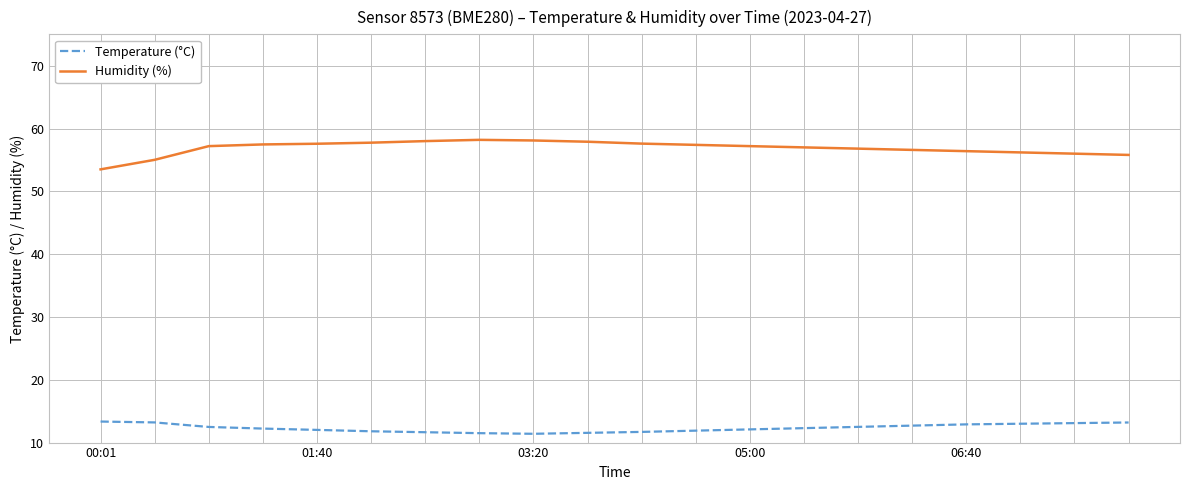

Which series has the largest total across all categories?

Humidity (%)